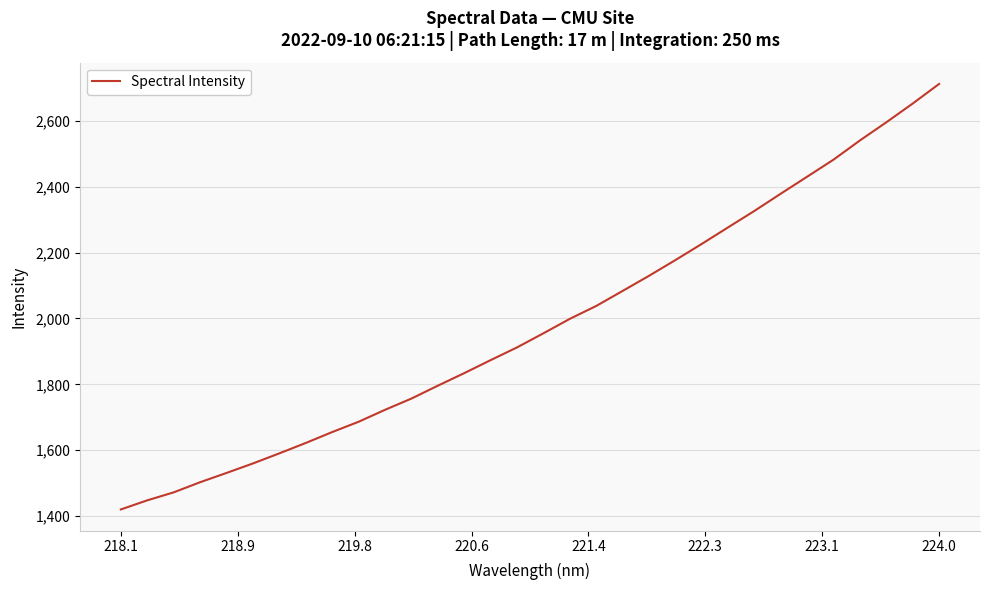

What is the minimum value shown in the chart?

1420.2